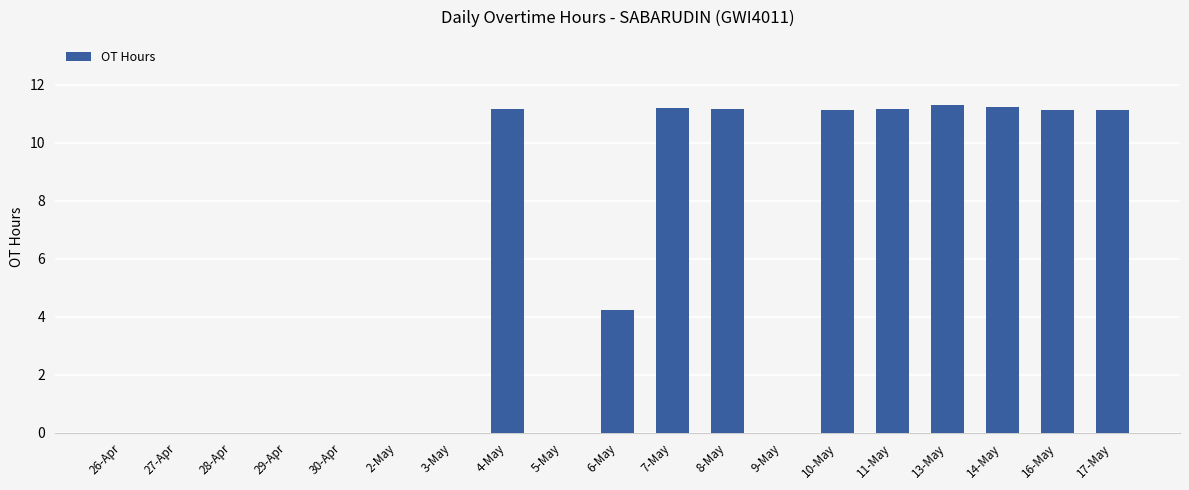

What is the approximate value at 7-May?

11.2